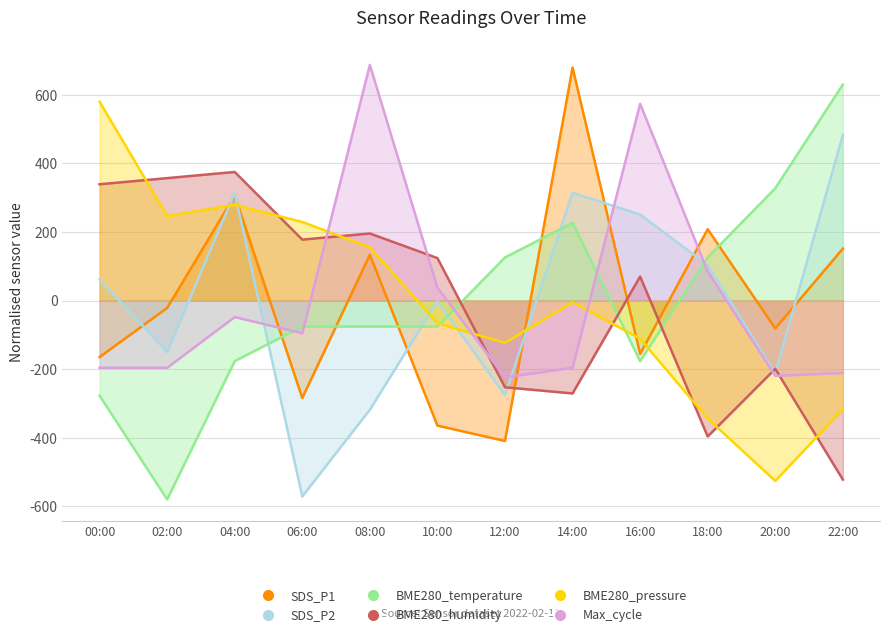

Between 12:00 and 16:00, which series saw the biggest shift?

Max_cycle